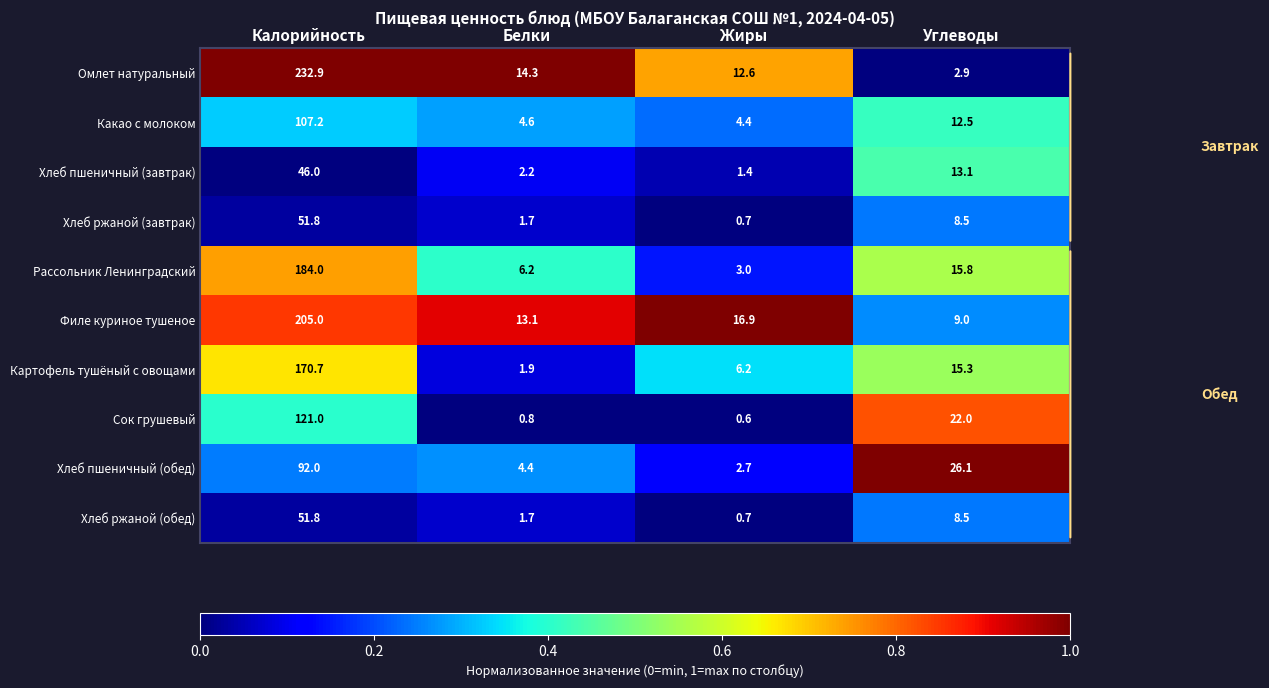

What is the total value across all series at Углеводы?

133.7